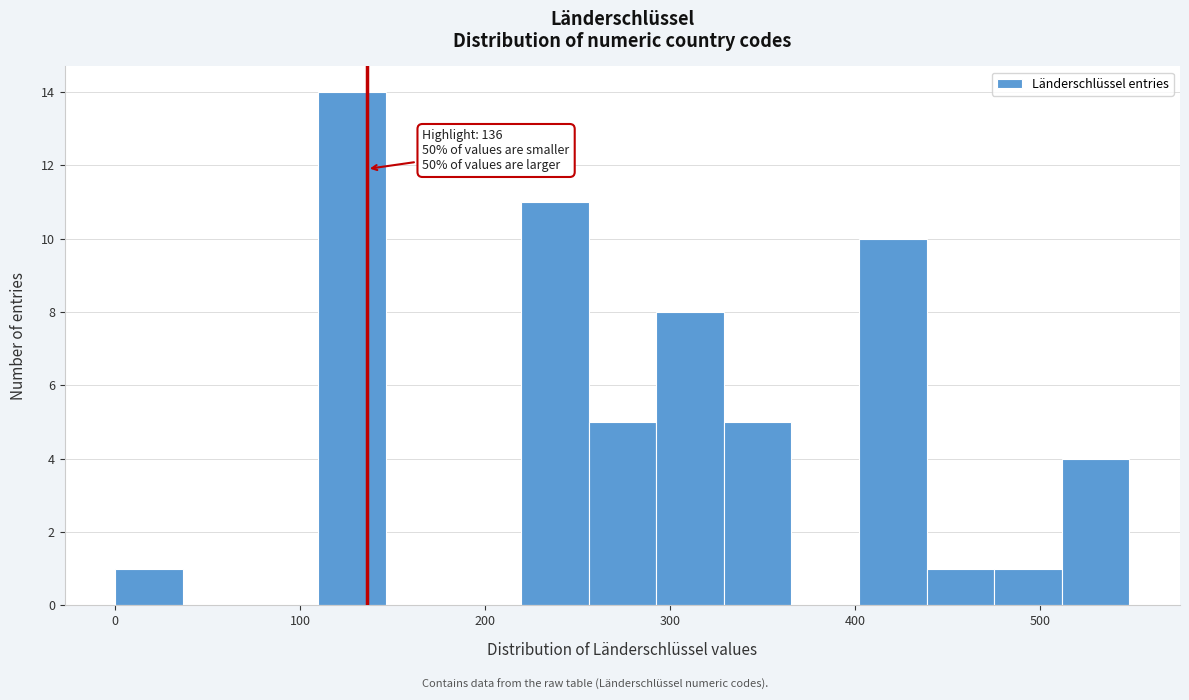

Read against the x-axis, roughly where is the centre of the tallest bar?

130